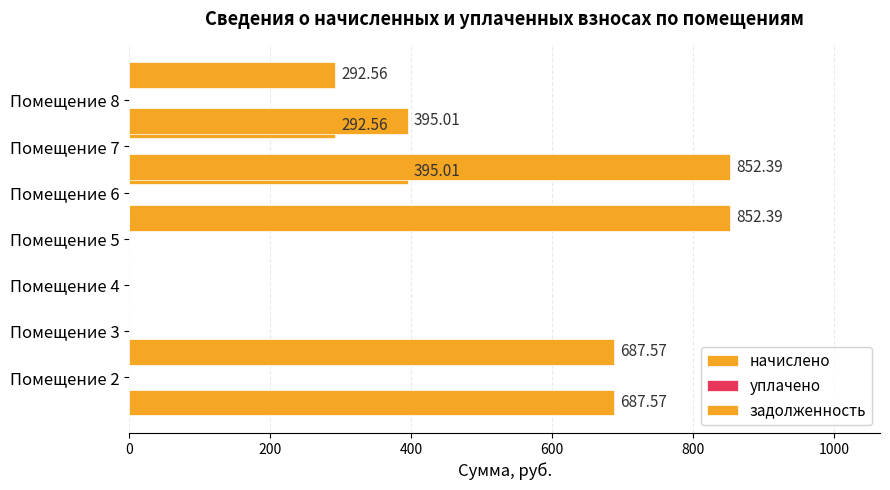

Reading right to left, what are all the values shown in this chart?

начислено: 1200=292.6	1000=395.0	800=852.4	600=0.0	400=0.0	200=0.0	0=687.6
уплачено: 1200=0.6	1000=0.6	800=0.6	600=0.6	400=0.6	200=0.6	0=0.6
задолженность: 1200=292.6	1000=395.0	800=852.4	600=0.0	400=0.0	200=0.0	0=687.6